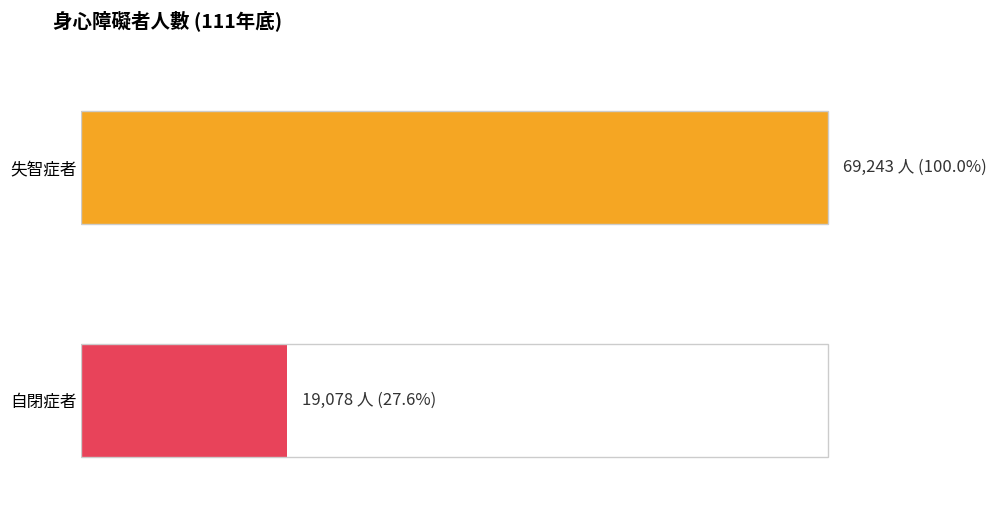

Rank the series by their maximum value, from highest to lowest.

失智症者, 自閉症者